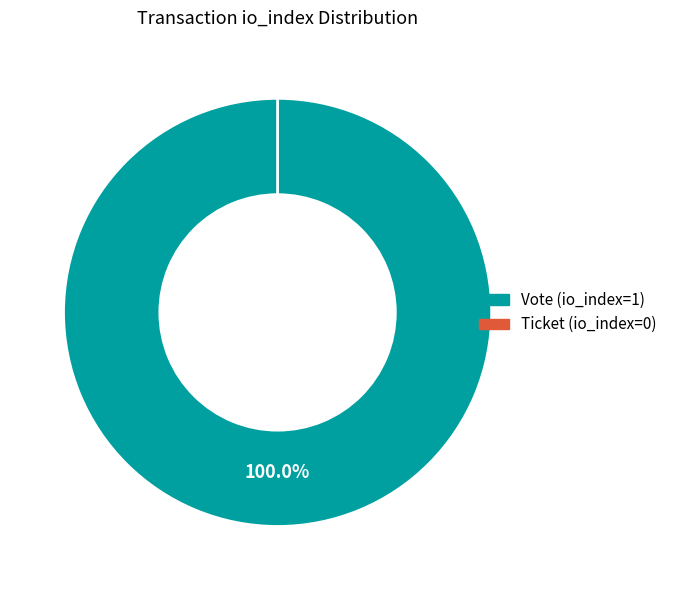

Count the number of slices in the pie.

2